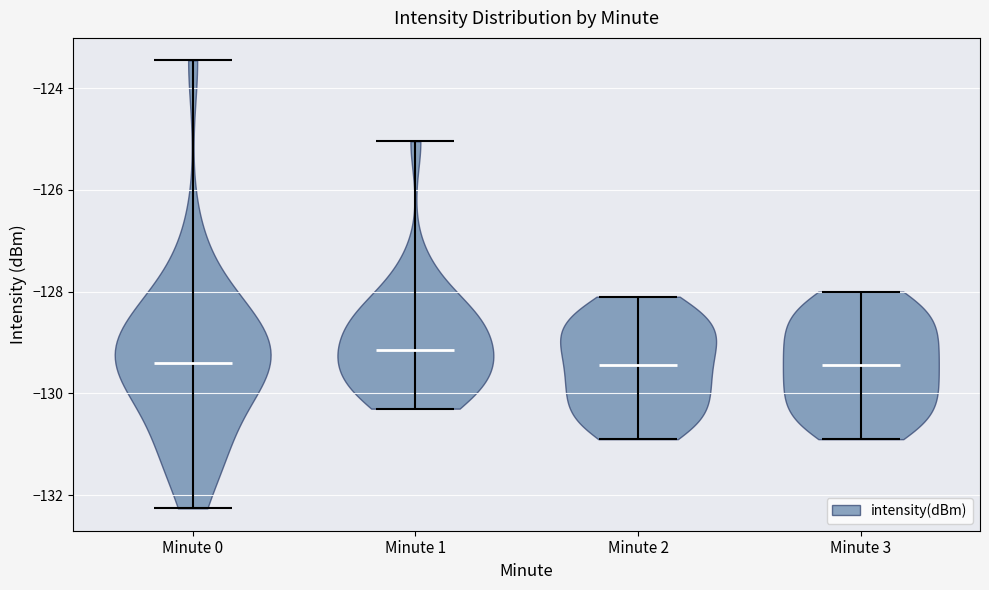

Reading left to right, read every violin against the y-axis: where its median line is, and the lowest and highest points it reaches. The values are not printed on the chart, so give them approximately, as read against the axis.

Minute 0: median line -129.4, lowest point -132.2, highest point -123.4
Minute 1: median line -129.2, lowest point -130.2, highest point -125.0
Minute 2: median line -129.4, lowest point -130.8, highest point -128.0
Minute 3: median line -129.4, lowest point -130.8, highest point -128.0